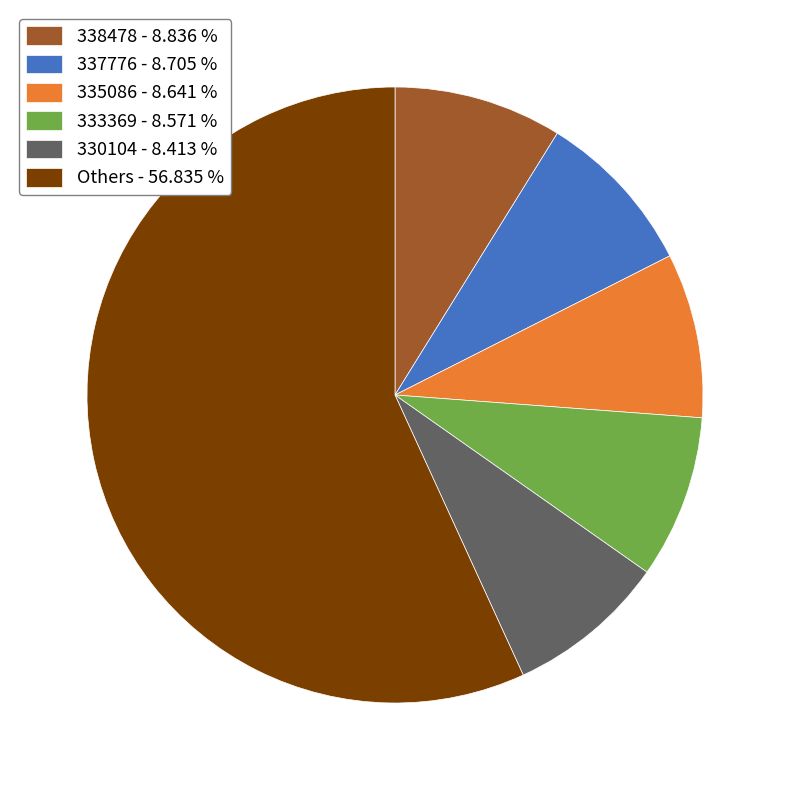

Count the number of slices in the pie.

6